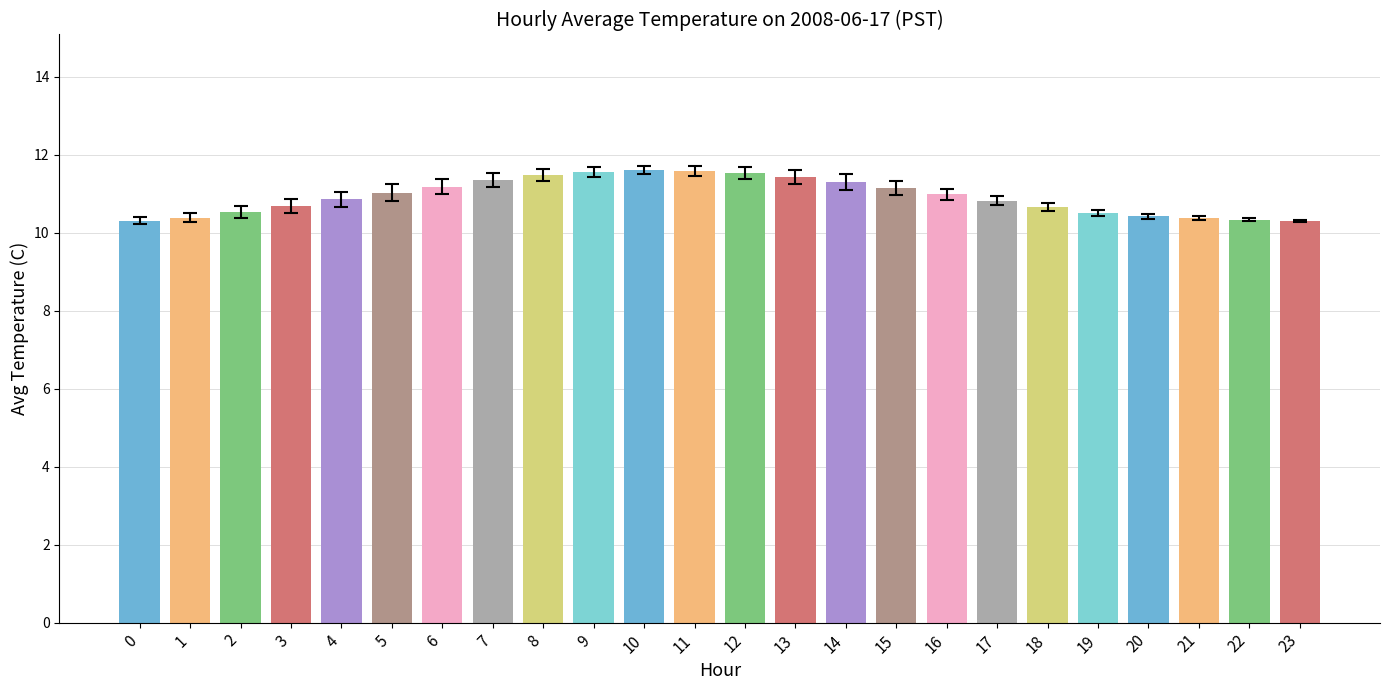

What is the minimum value shown in the chart?

10.3